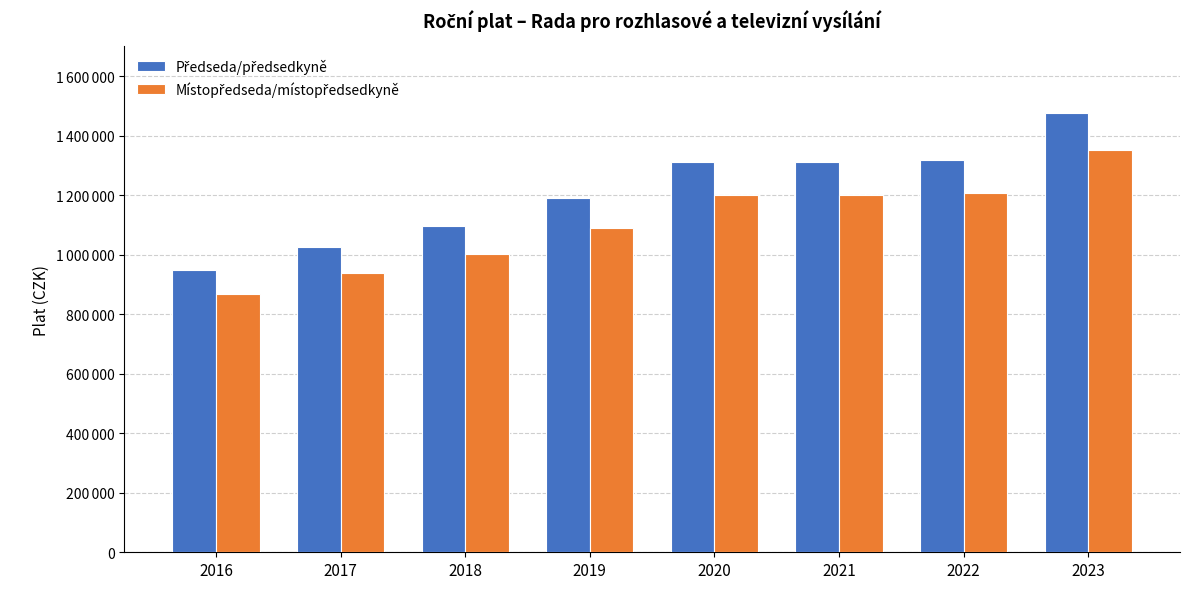

Does the chart contain any negative values?

No